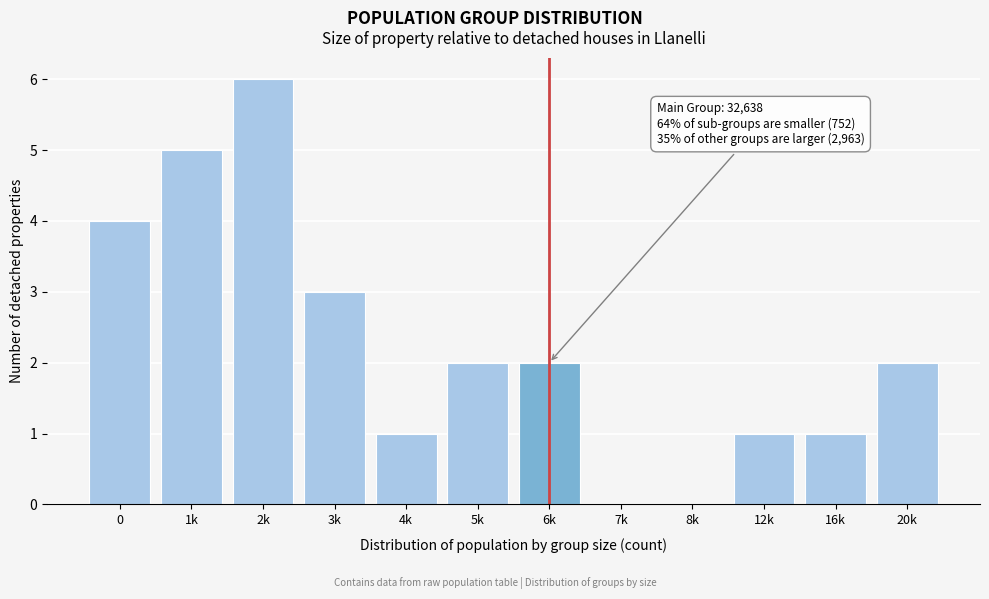

Reading left to right, what are all the values shown in this chart?

0=4	1k=5	2k=6	3k=3	4k=1	5k=2	6k=2	7k=0	8k=0	12k=1	16k=1	20k=2